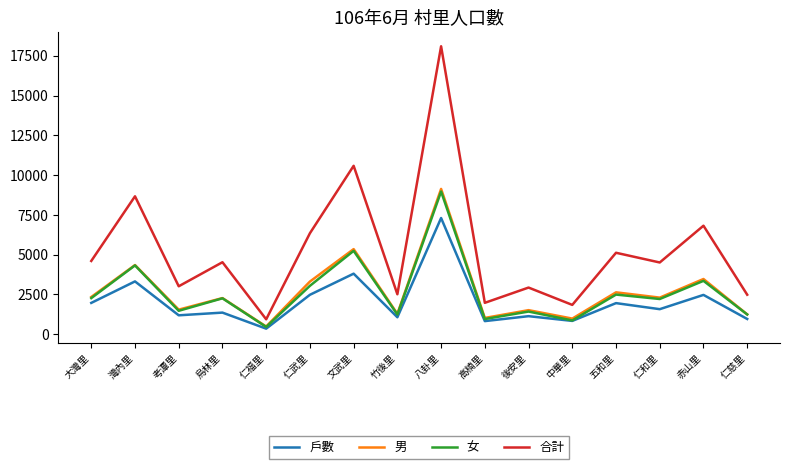

What is the lowest value of the 男 series?

479